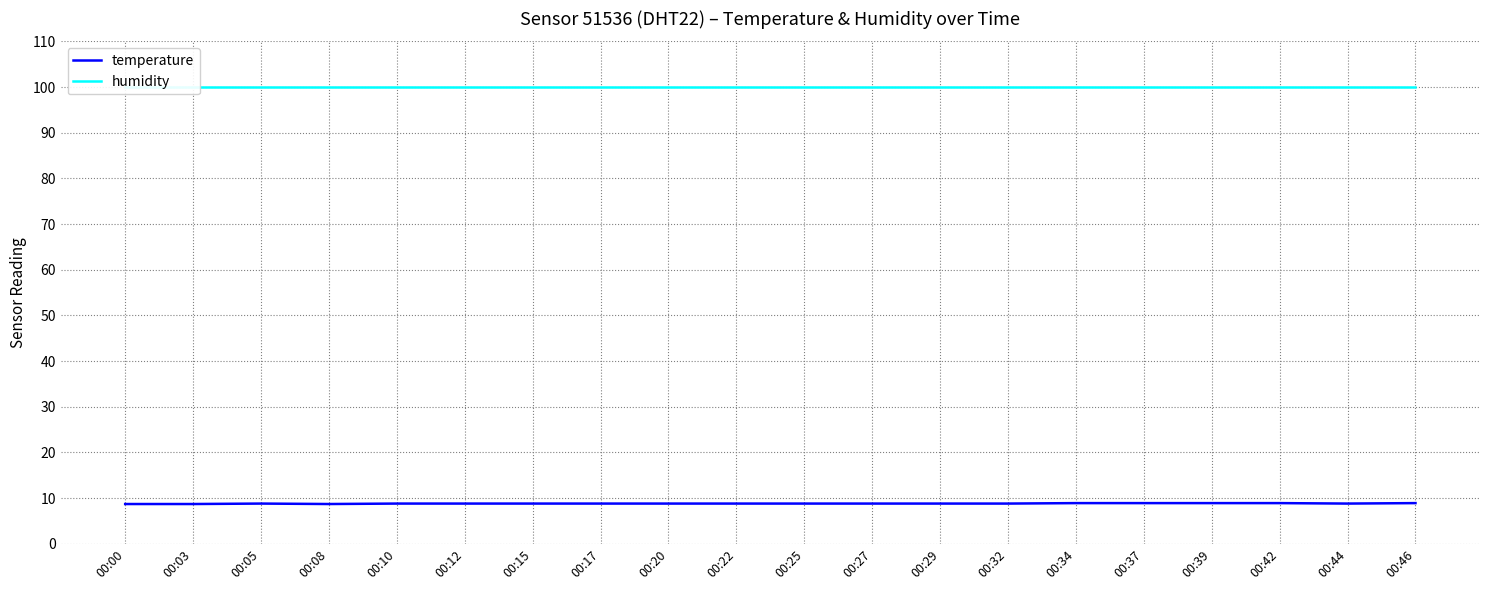

Rank the categories by humidity value from highest to lowest.

00:00, 00:03, 00:05, 00:08, 00:10, 00:12, 00:15, 00:17, 00:20, 00:22, 00:25, 00:27, 00:29, 00:32, 00:34, 00:37, 00:39, 00:42, 00:44, 00:46